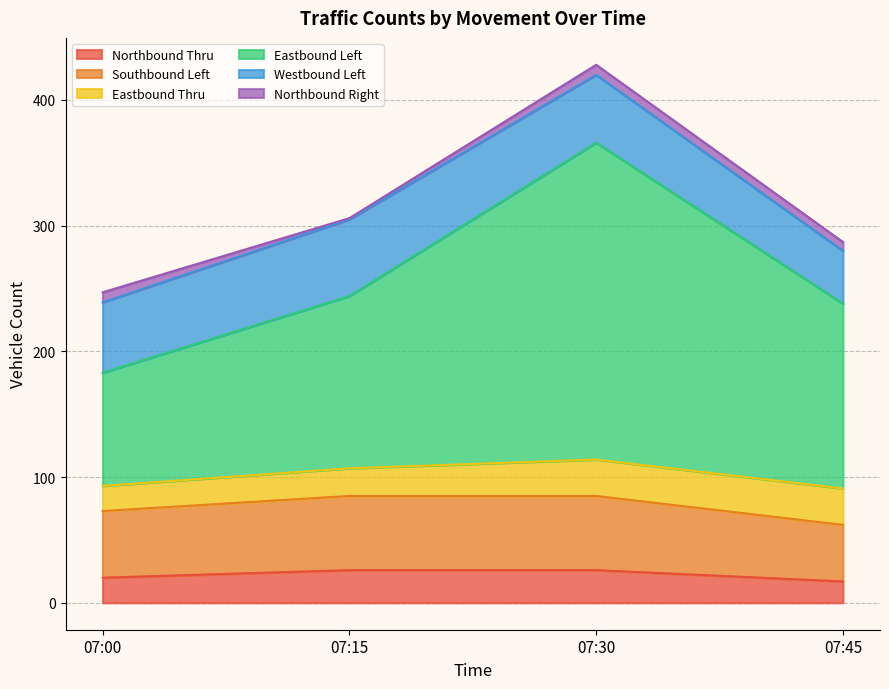

At which label is Eastbound Left closest to 274?

07:15